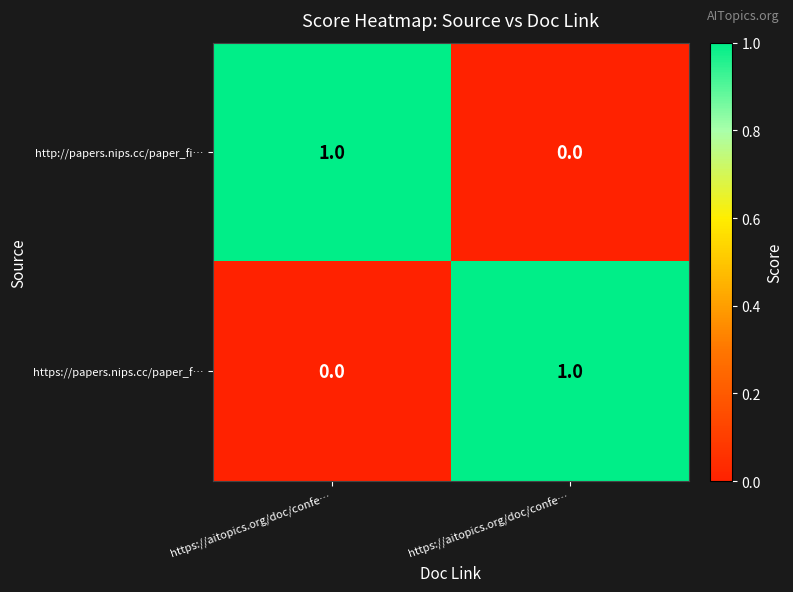

List the series in order of their peak value, highest first.

http://papers.nips.cc/paper_fi…, https://papers.nips.cc/paper_f…